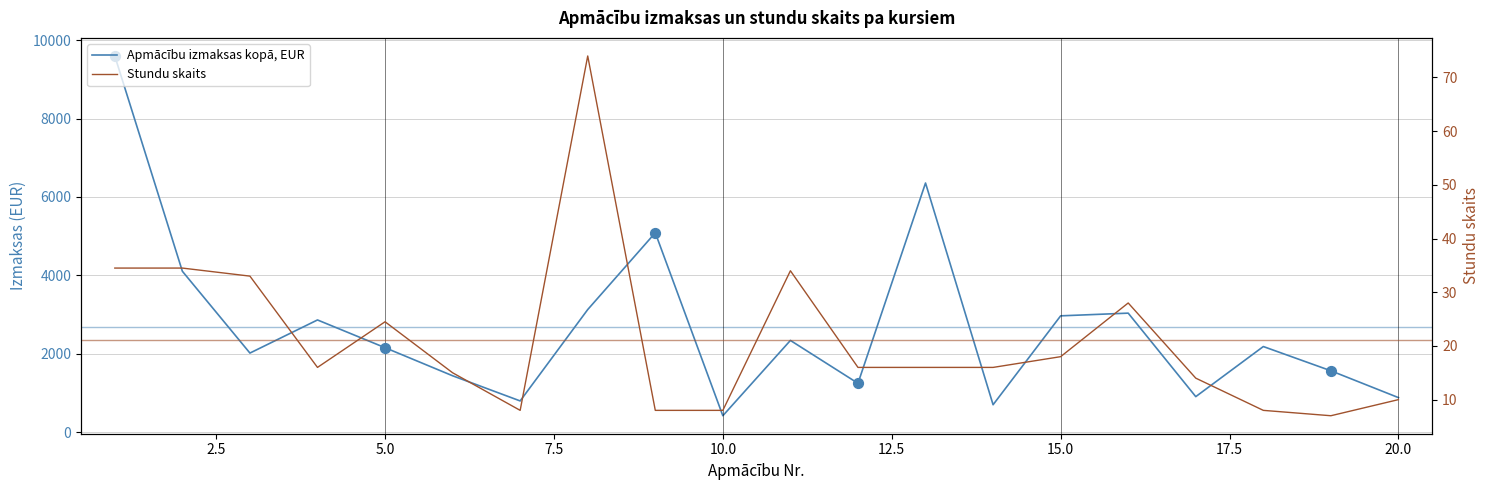

At how many categories does at least one series exceed 2770?

8